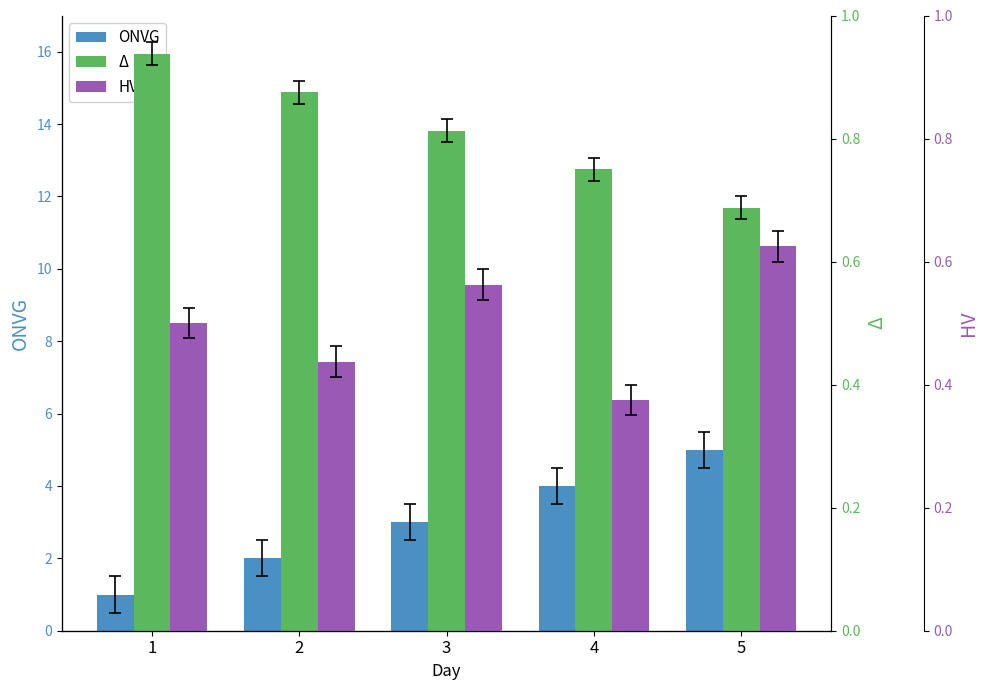

Between 1 and 3, which series saw the biggest shift?

ONVG